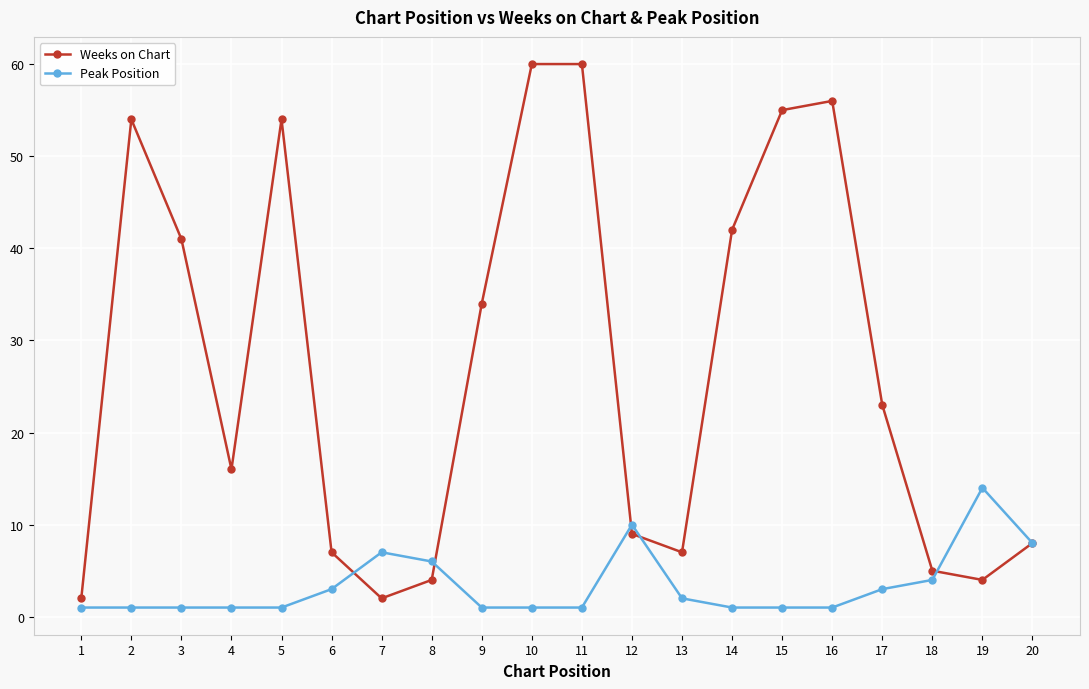

What is the difference between the second highest and second lowest values in the Weeks on Chart series?

58